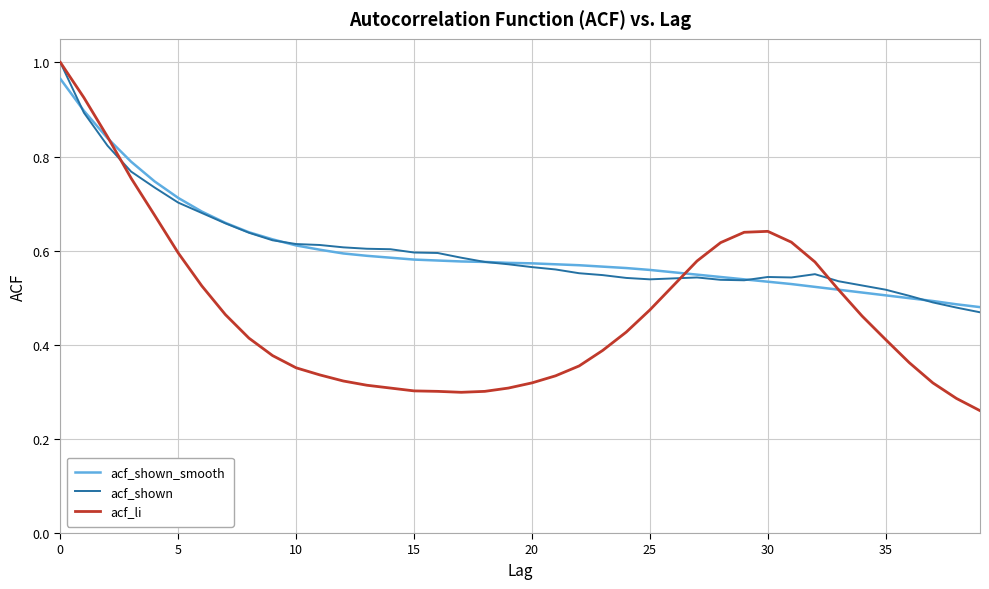

Which series has the widest spread of values?

acf_li